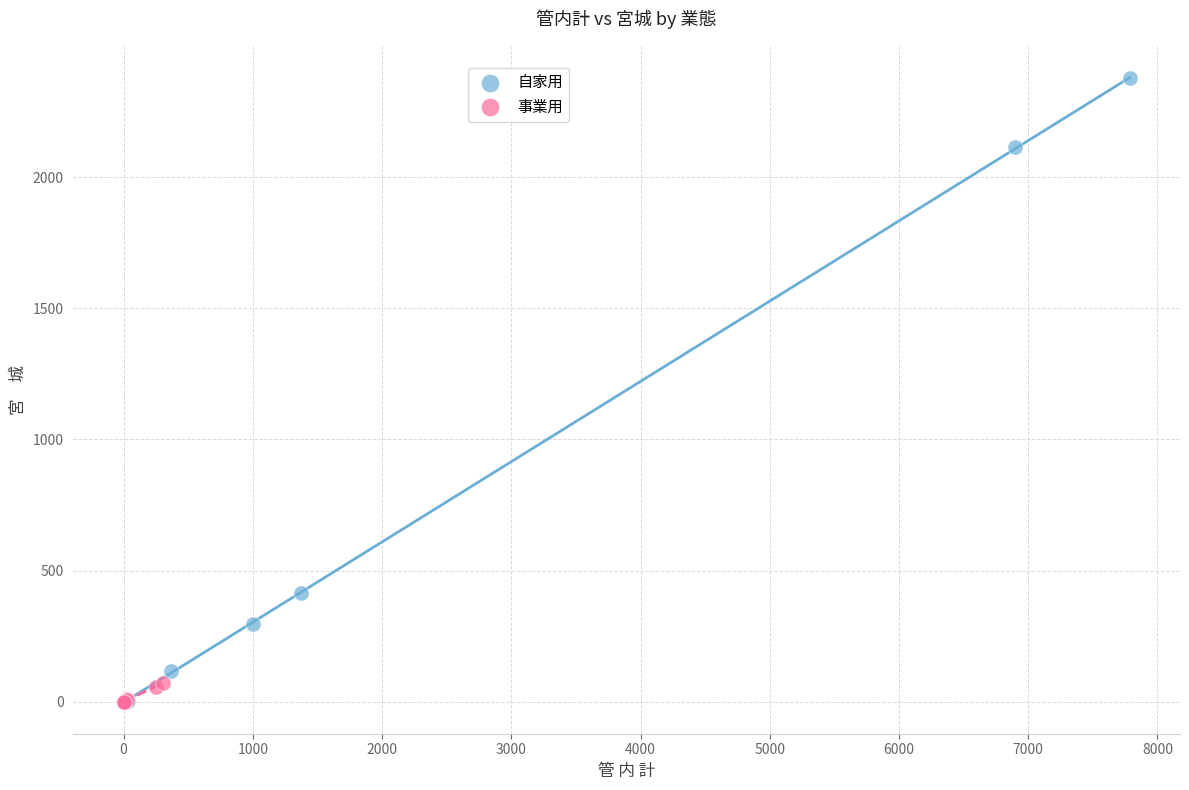

Which series contains the highest Y value?

自家用